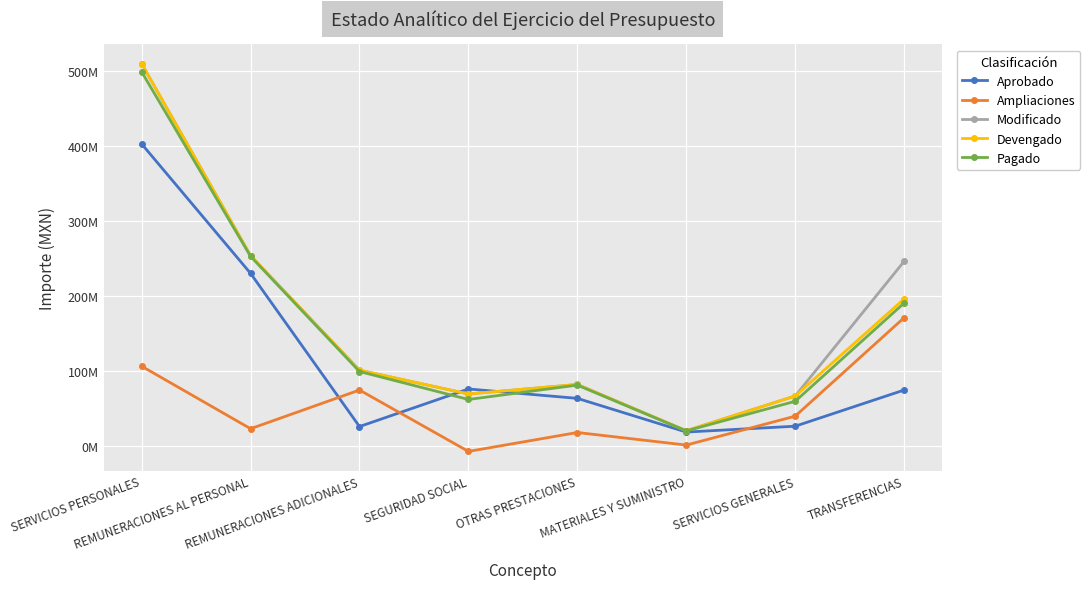

Is this an area chart (filled region under the line)?

No